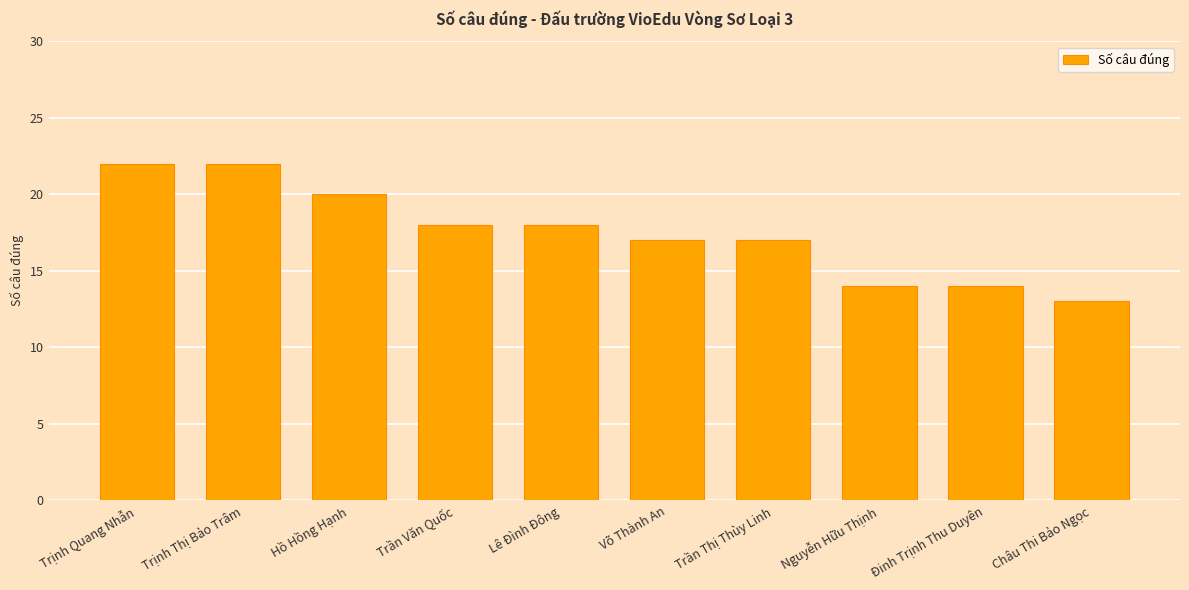

At which label does the data first exceed 18?

Trịnh Quang Nhẫn